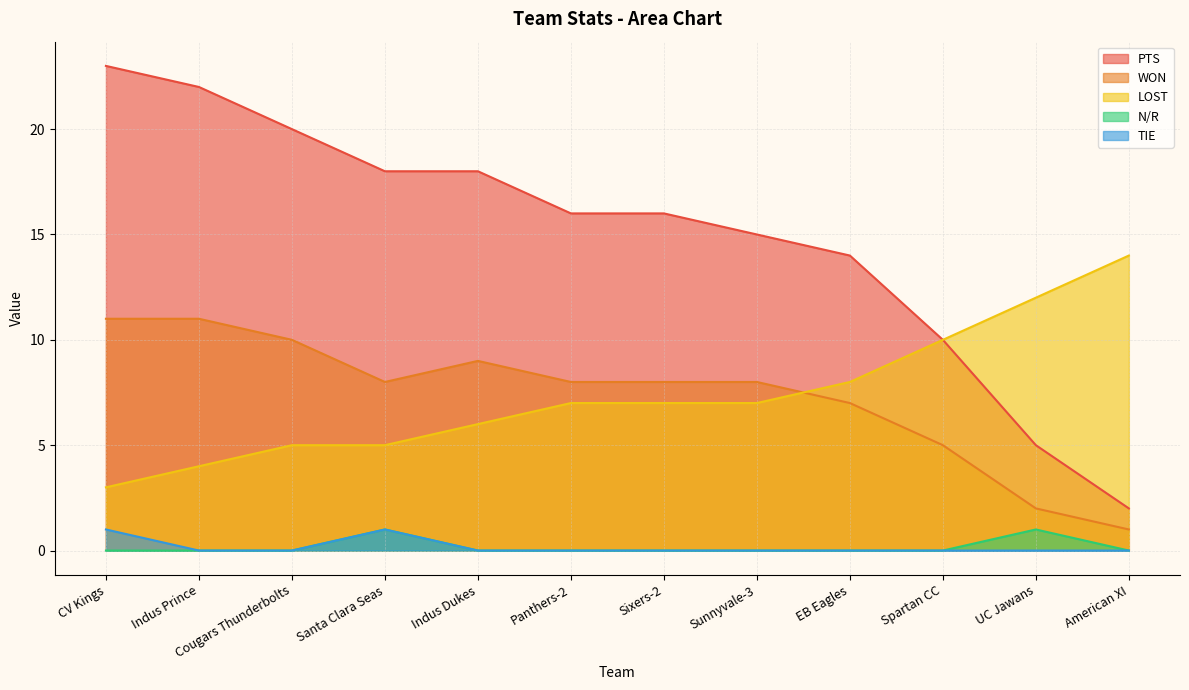

True or false: TIE and LOST cross at least once.

False